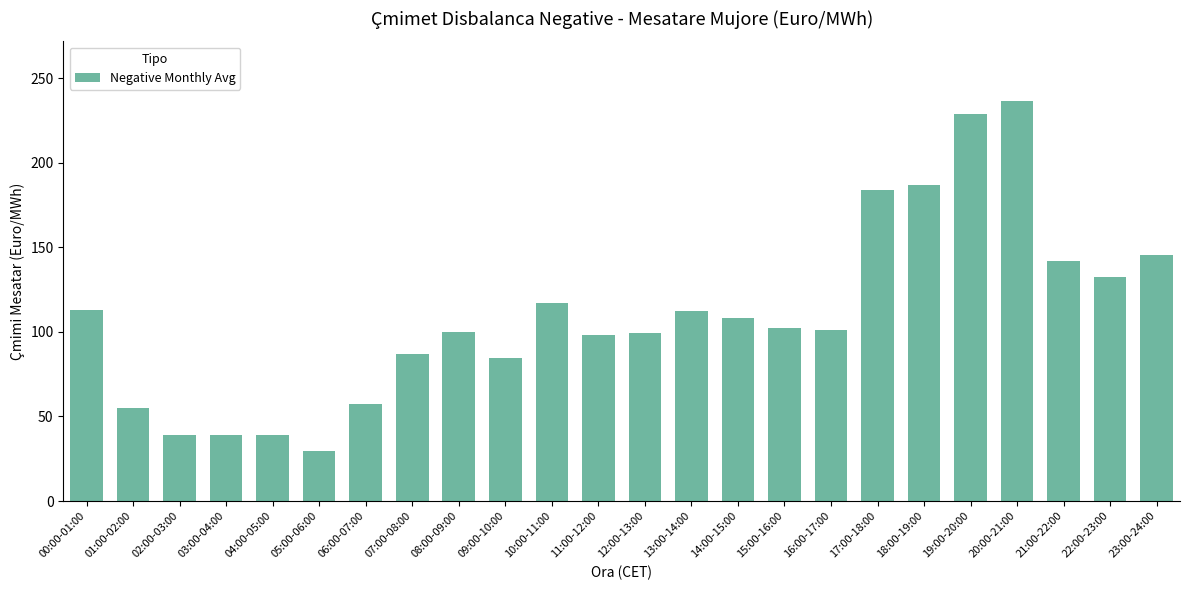

What is the difference between the values at 21:00-22:00 and 03:00-04:00?

102.9